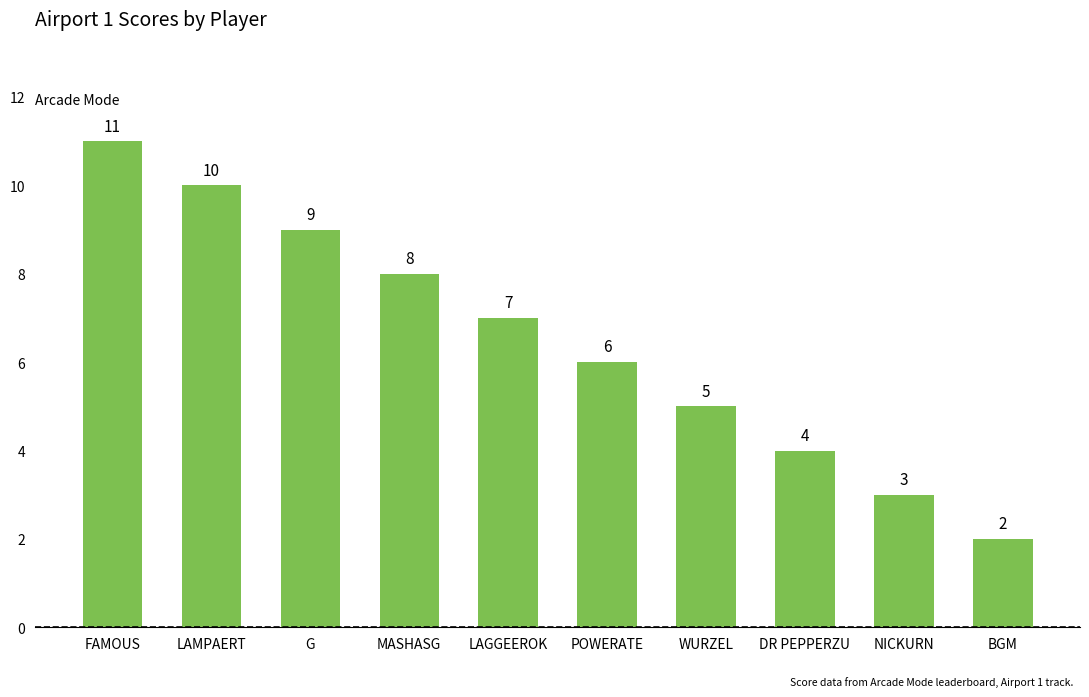

Reading left to right, list all the values displayed in this chart.

11	10	9	8	7	6	5	4	3	2